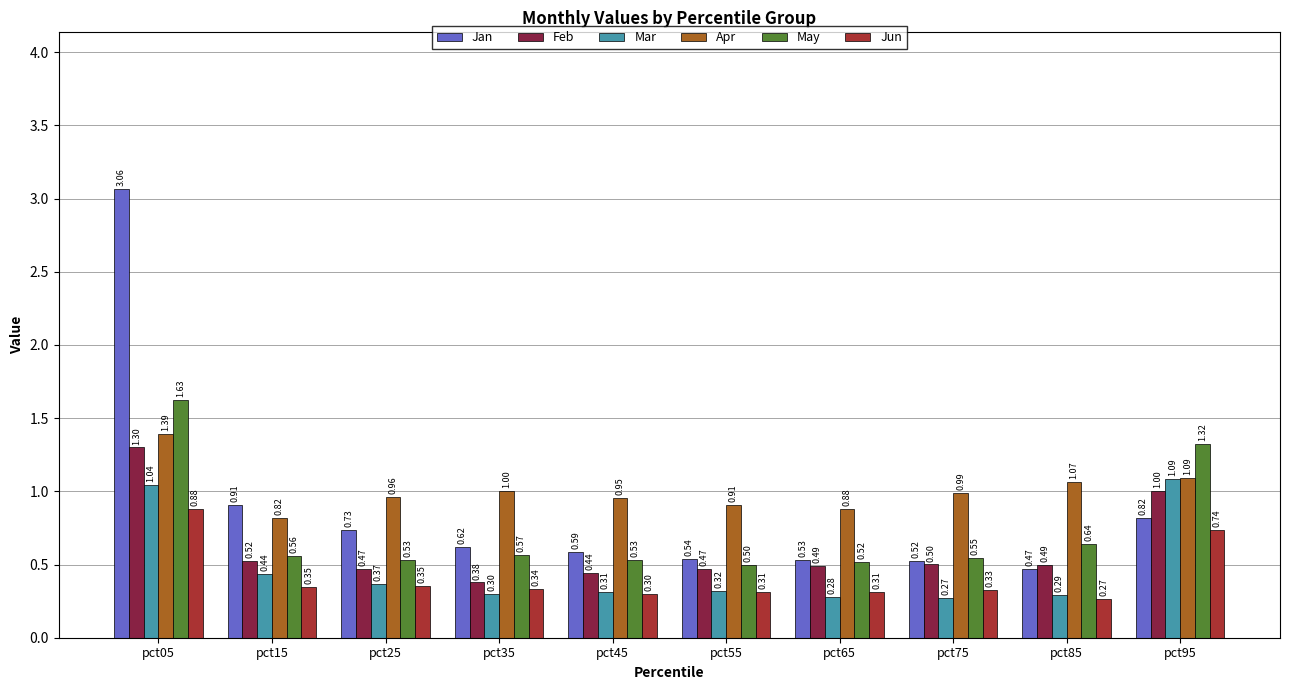

How many bars are there in total?

60